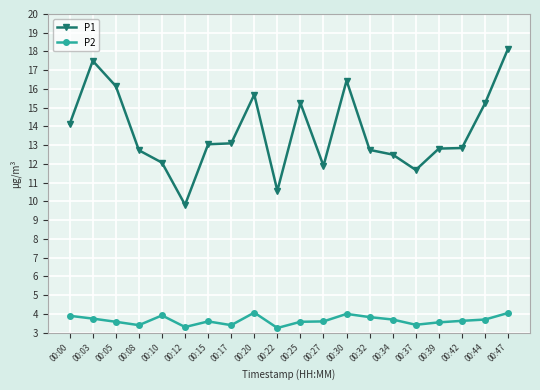

Which series has the largest range (max minus min)?

P1